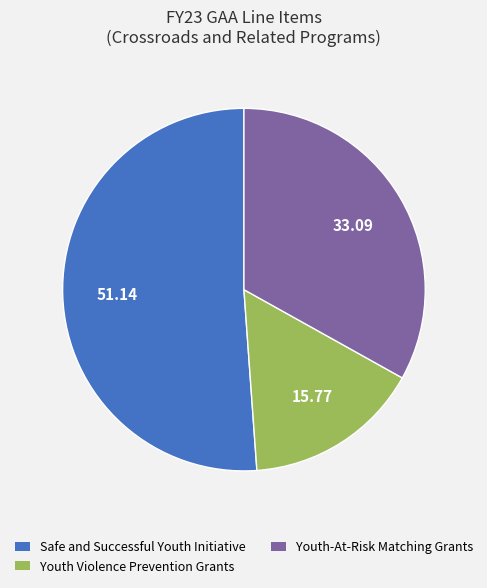

Is there any slice that represents more than half of the pie?

Yes